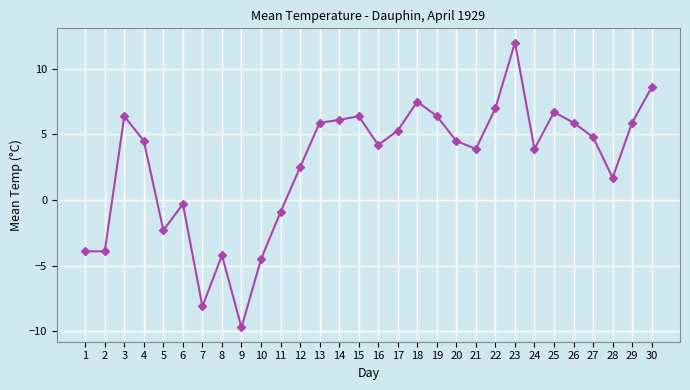

Is this an area chart (filled region under the line)?

No